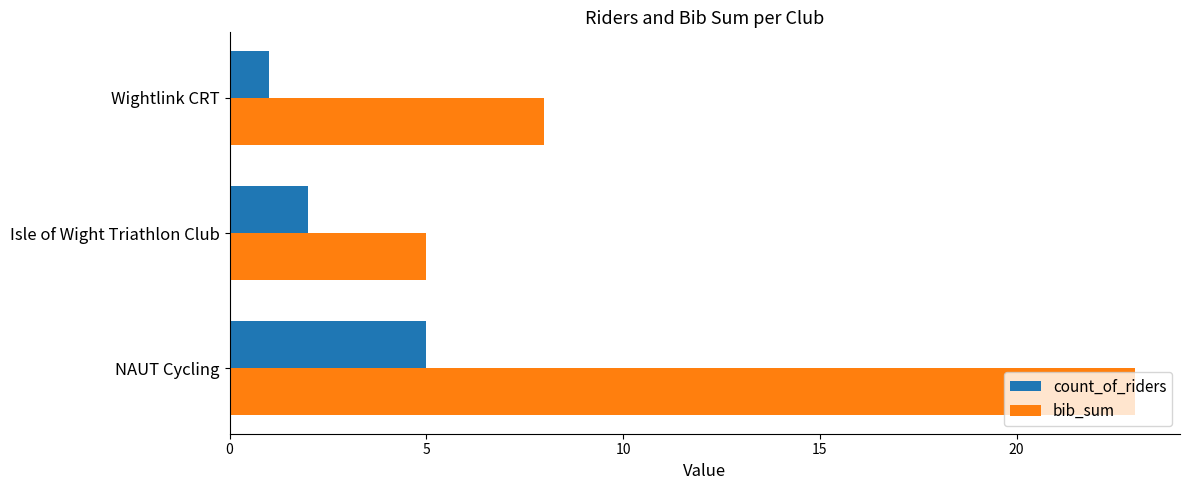

The count_of_riders series shows 3 at Isle of Wight Triathlon Club. True or false?

False